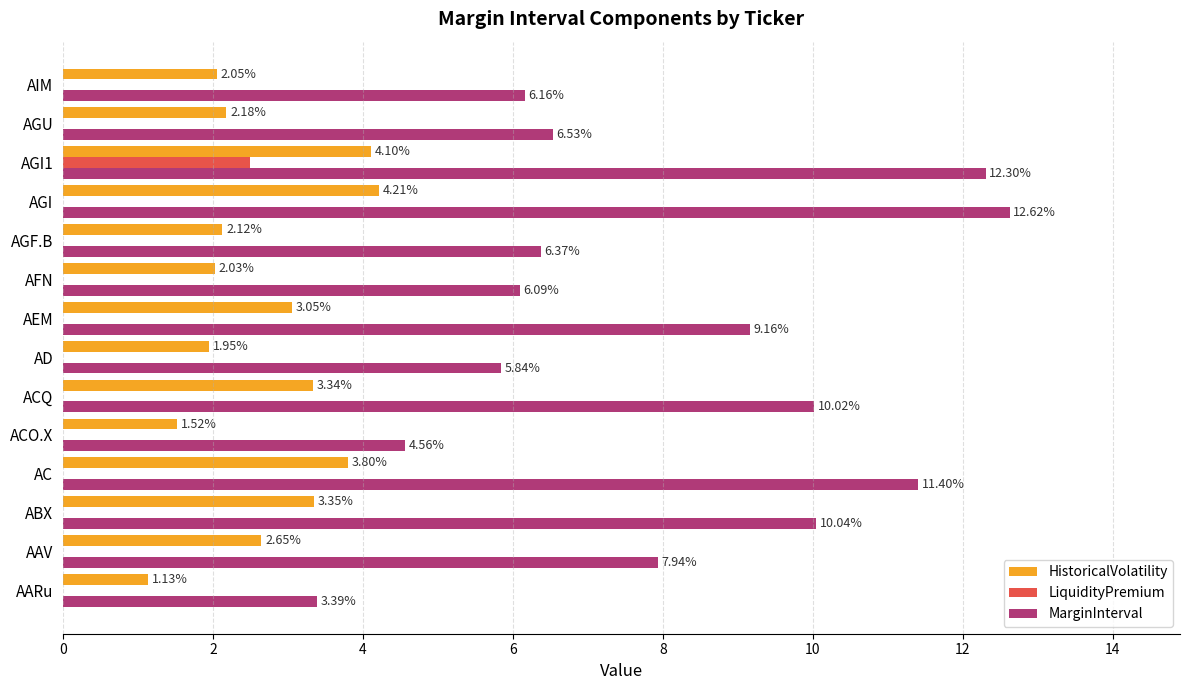

Where is MarginInterval nearest to the value 8?

AAV